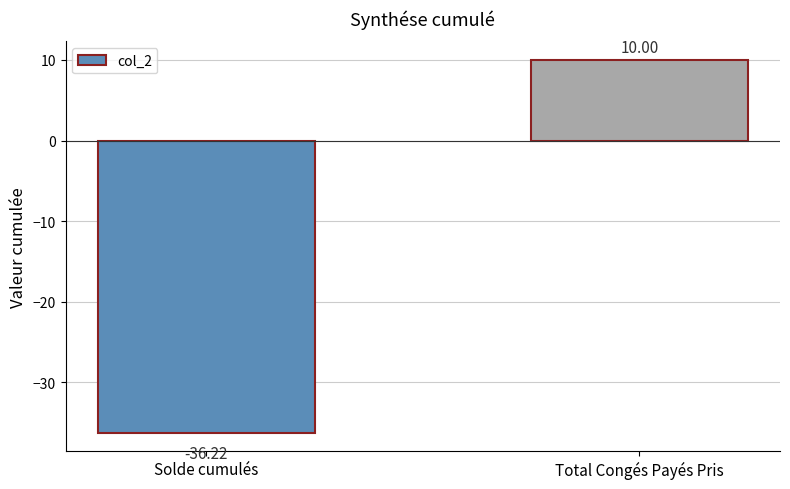

What is the average value?

-13.1